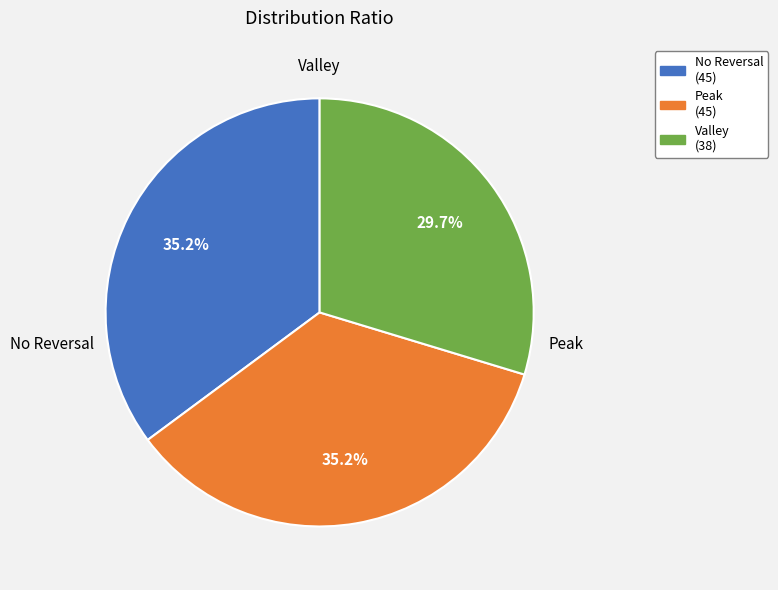

Is there any slice that represents more than half of the pie?

No